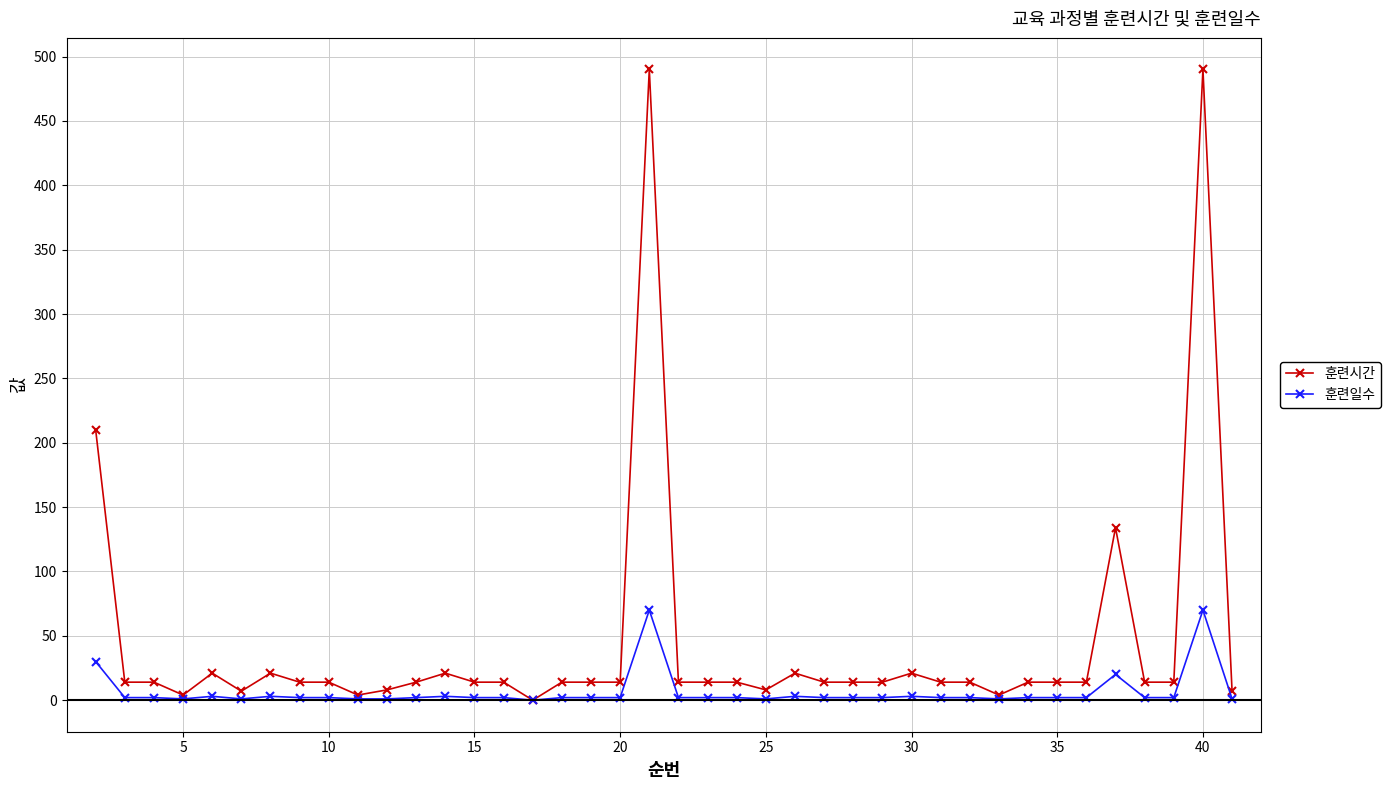

True or false: 훈련시간 has more than 1 interior local peaks.

True